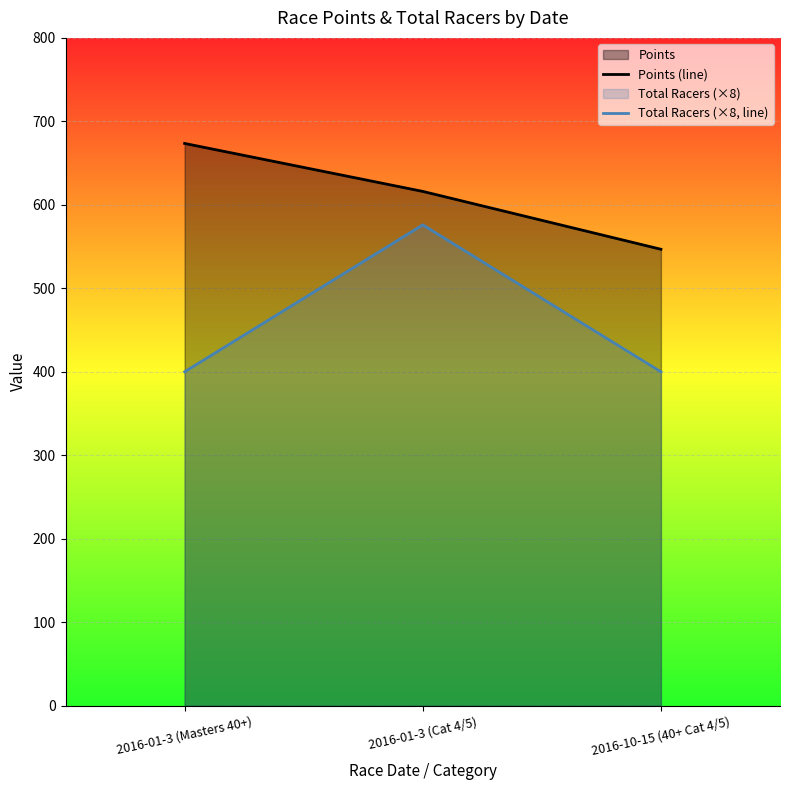

At how many categories does at least one series exceed 506?

3